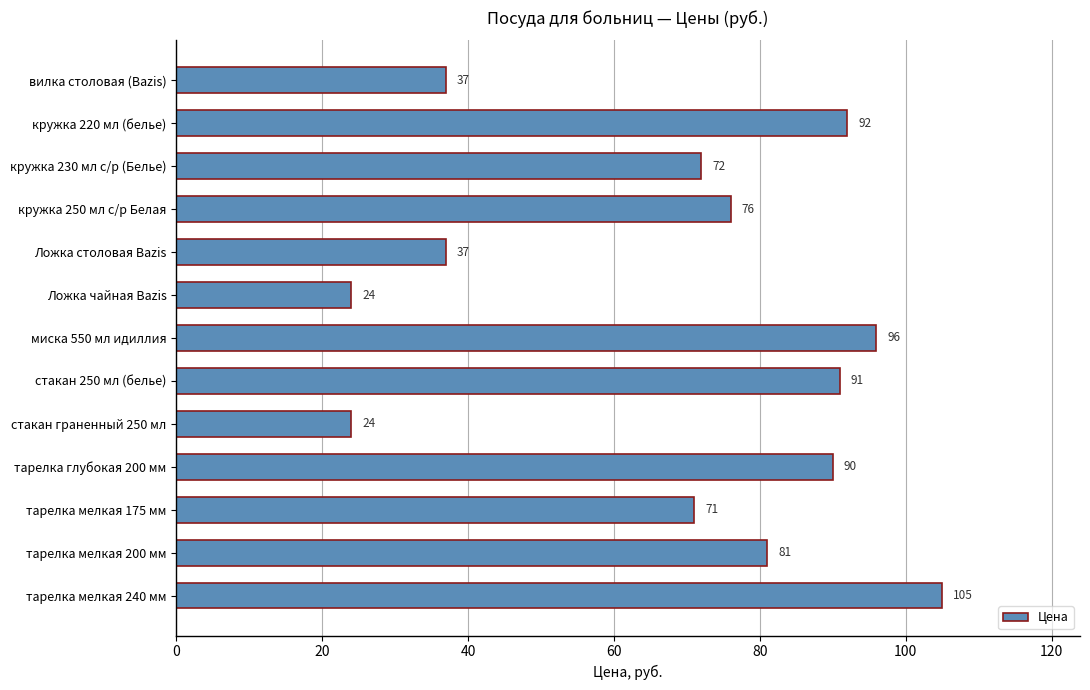

The chart shows a value of 22 at стакан 250 мл (белье). True or false?

False